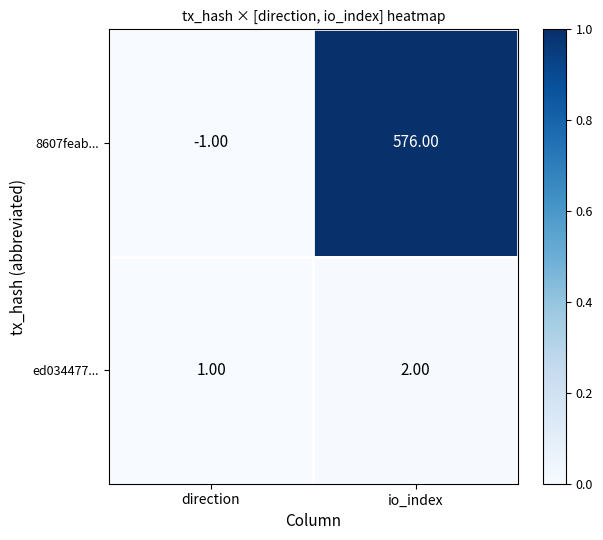

At direction, list the series in order from largest to smallest.

ed034477..., 8607feab...